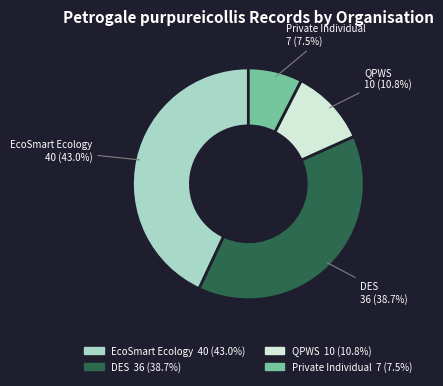

Does Private Individual account for over 50% of the chart?

No